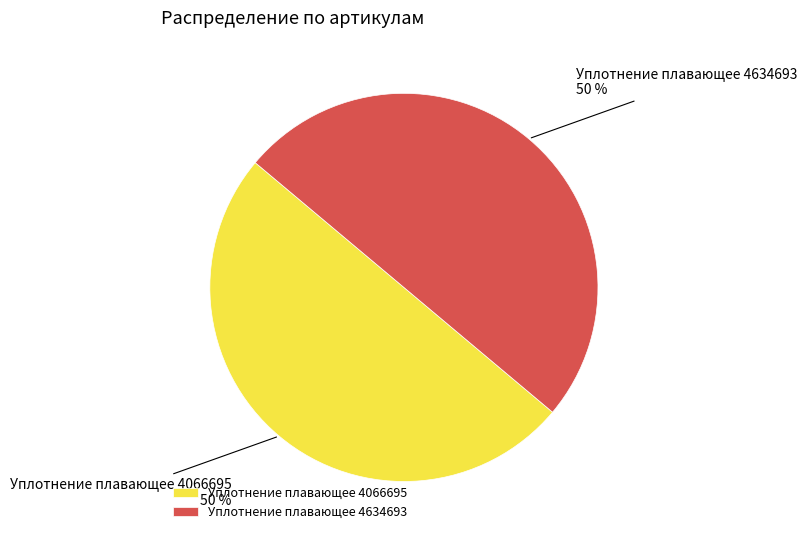

What percentage is the Уплотнение плавающее 4066695 slice, to the nearest percent?

50%